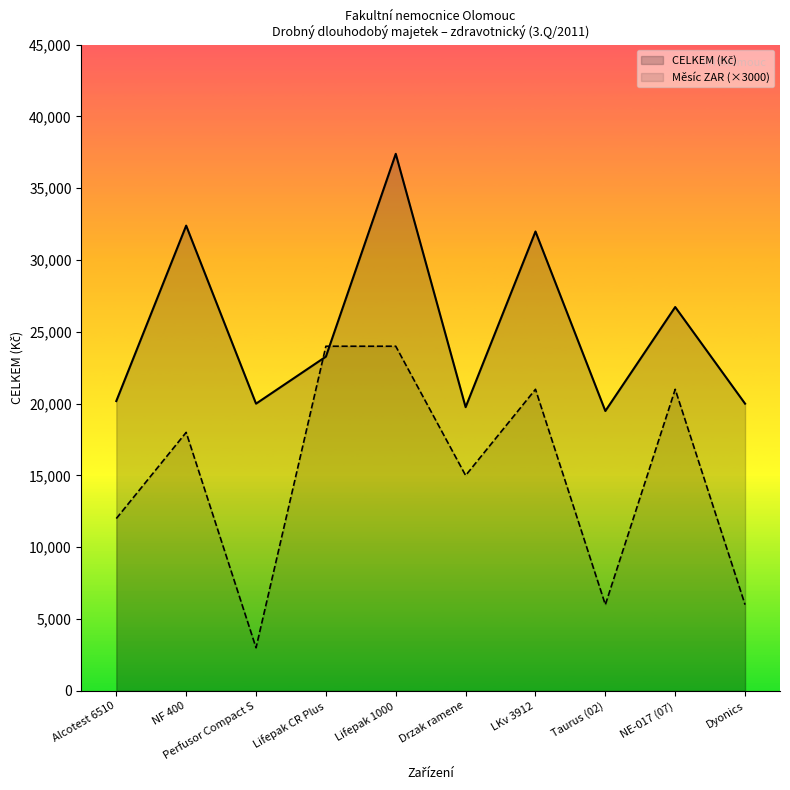

What is the smallest value displayed?

3000.0